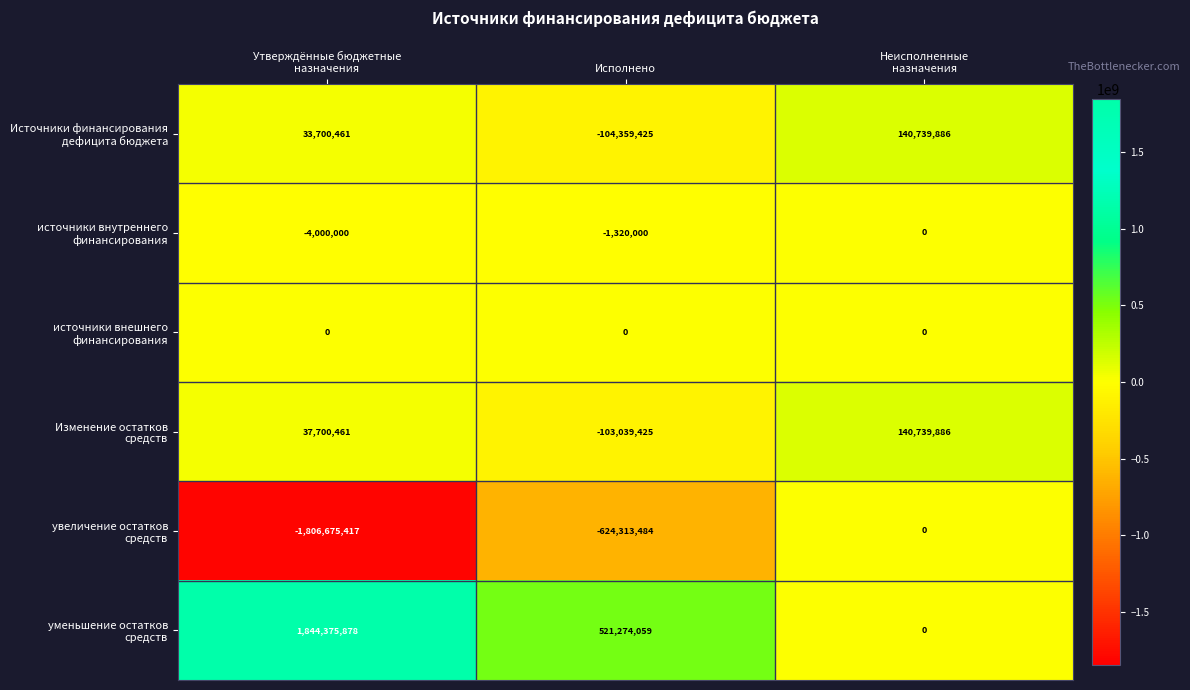

What is the greatest value displayed?

1844375878